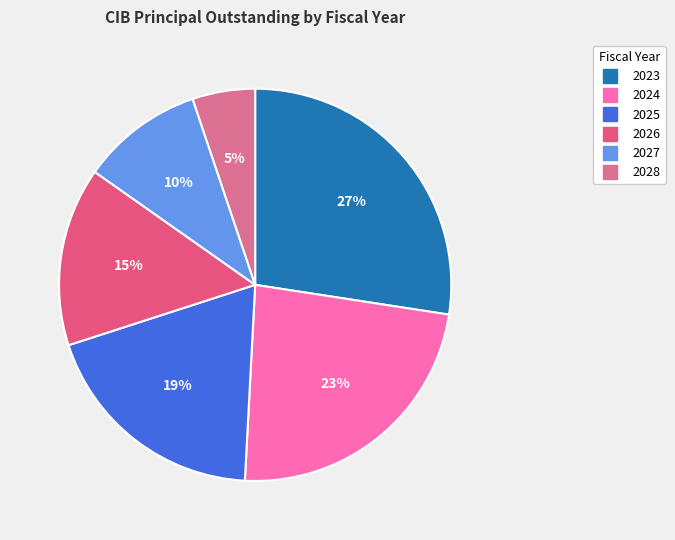

How many segments does this pie chart have?

6